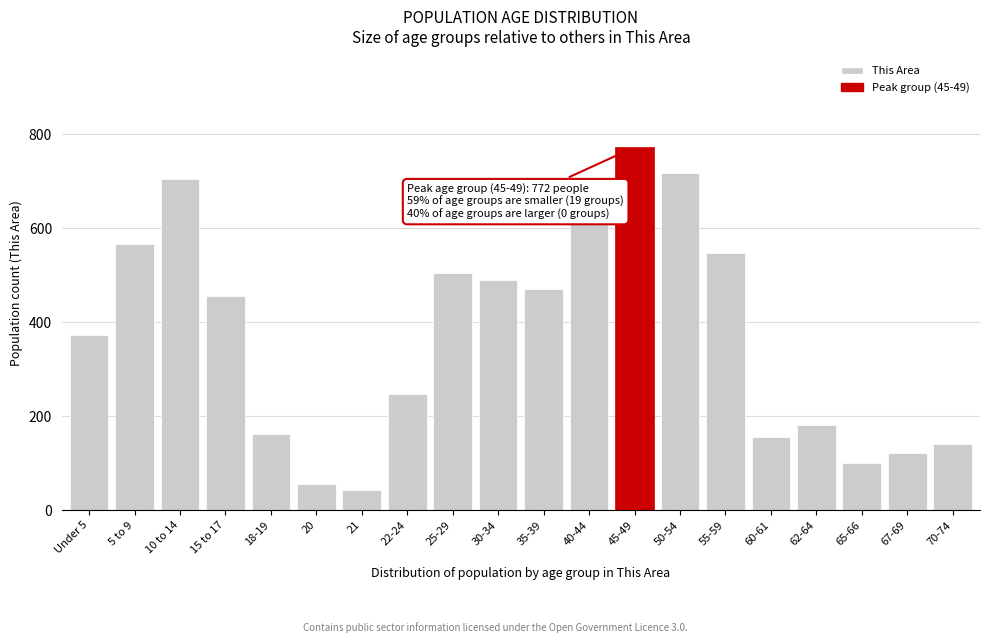

Reading left to right, list all the values displayed in this chart.

Under 5=372	5 to 9=566	10 to 14=704	15 to 17=455	18-19=162	20=55	21=43	22-24=247	25-29=505	30-34=489	35-39=470	40-44=609	45-49=772	50-54=717	55-59=546	60-61=155	62-64=182	65-66=101	67-69=122	70-74=141